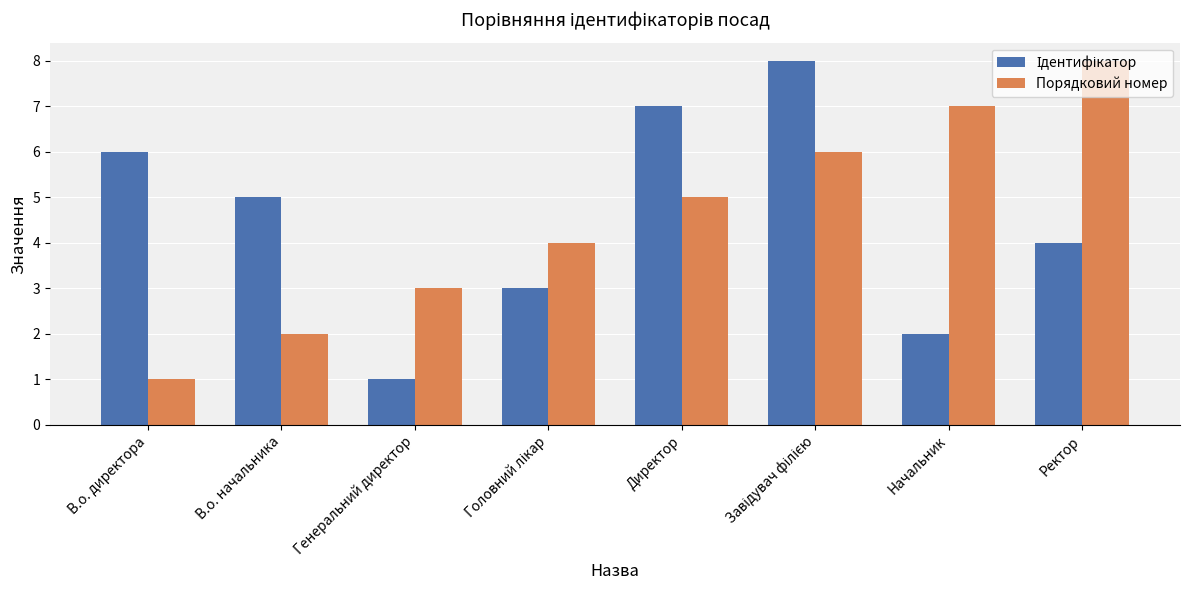

The Порядковий номер series shows 12 at Ректор. True or false?

False